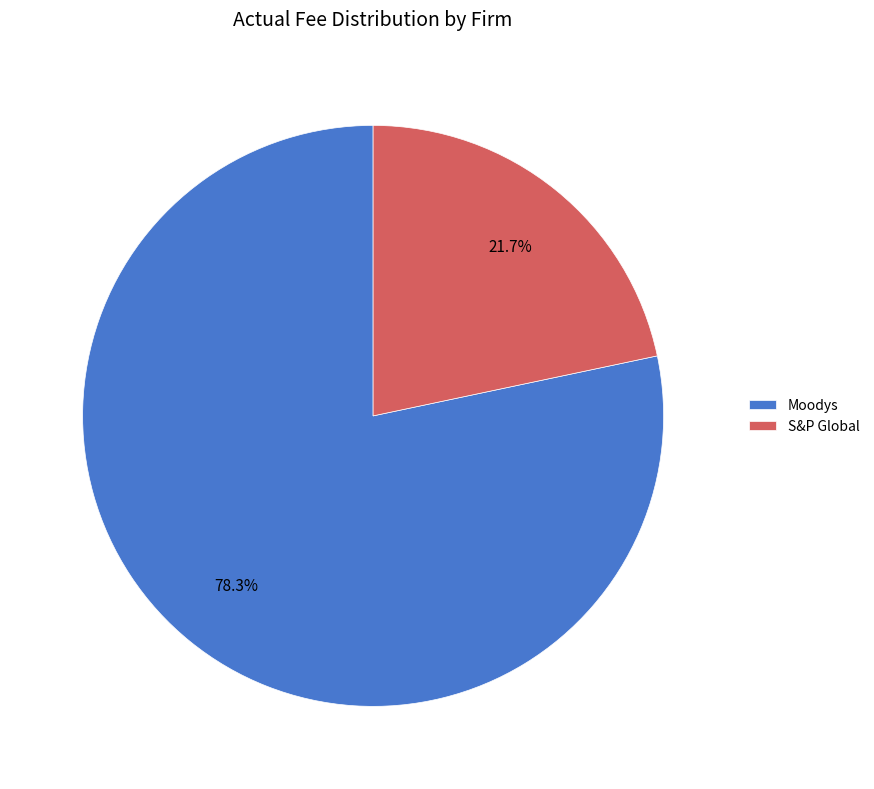

Between S&P Global and Moodys, which is larger?

Moodys